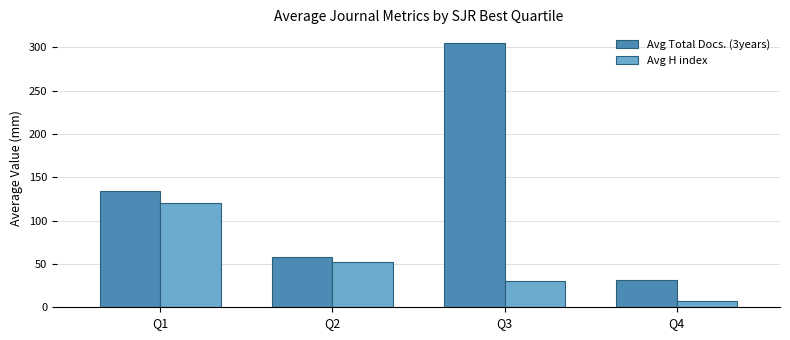

Rank the series by their maximum value, from highest to lowest.

Avg Total Docs. (3years), Avg H index